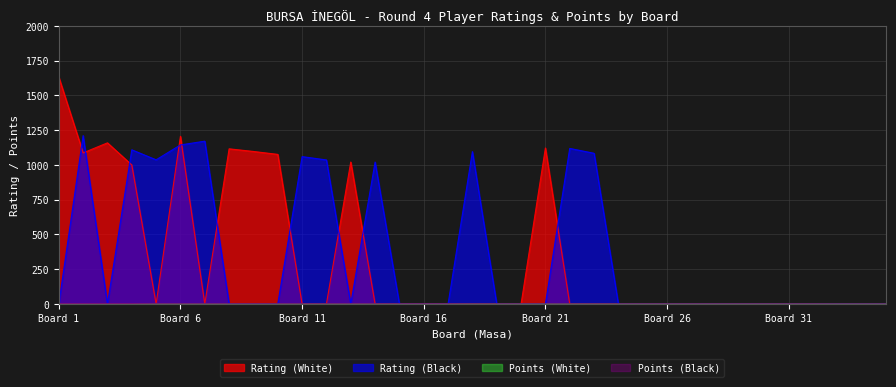

Rank the series by their maximum value, from lowest to highest.

Points (White), Points (Black), Rating (Black), Rating (White)